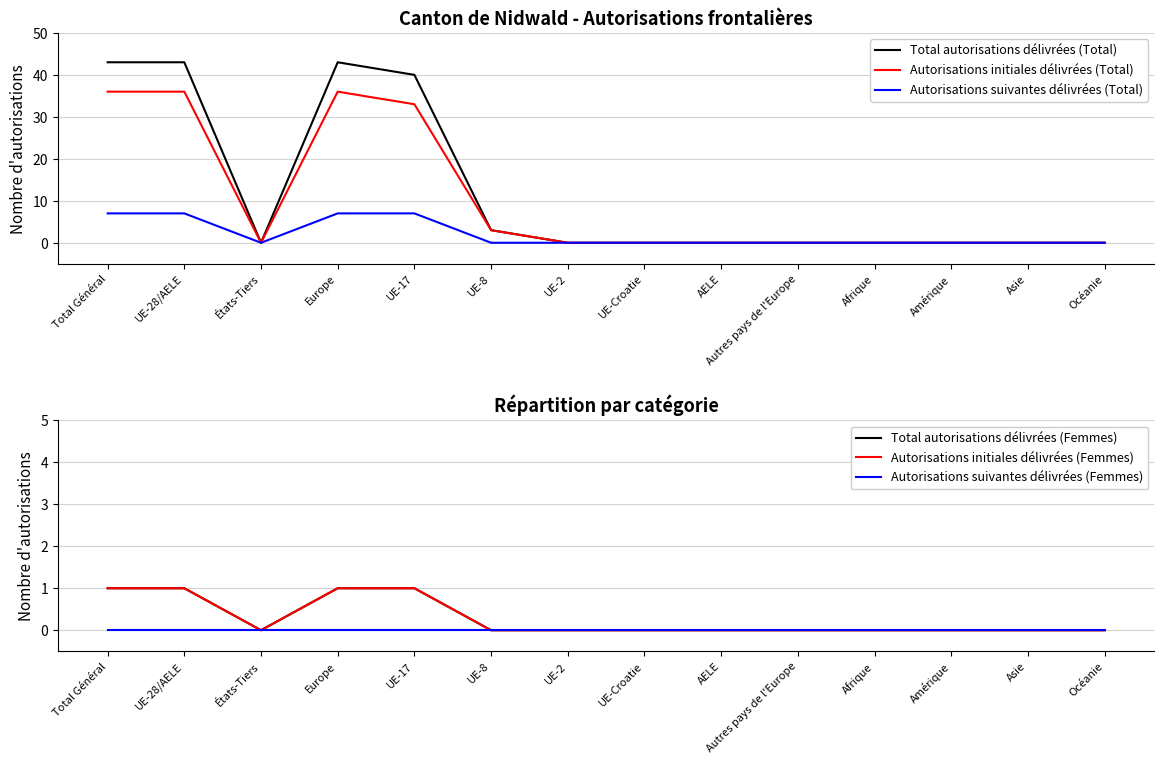

What is the label of the 13th point from the left?

Asie